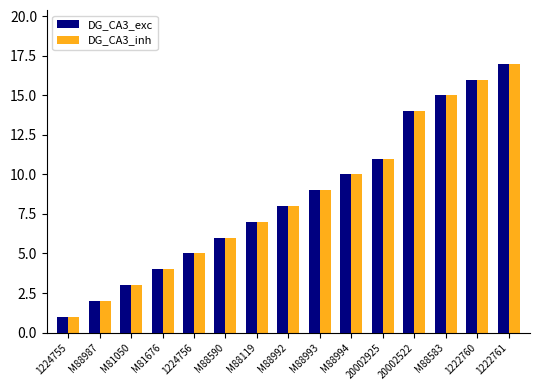

What is the smallest value displayed?

1